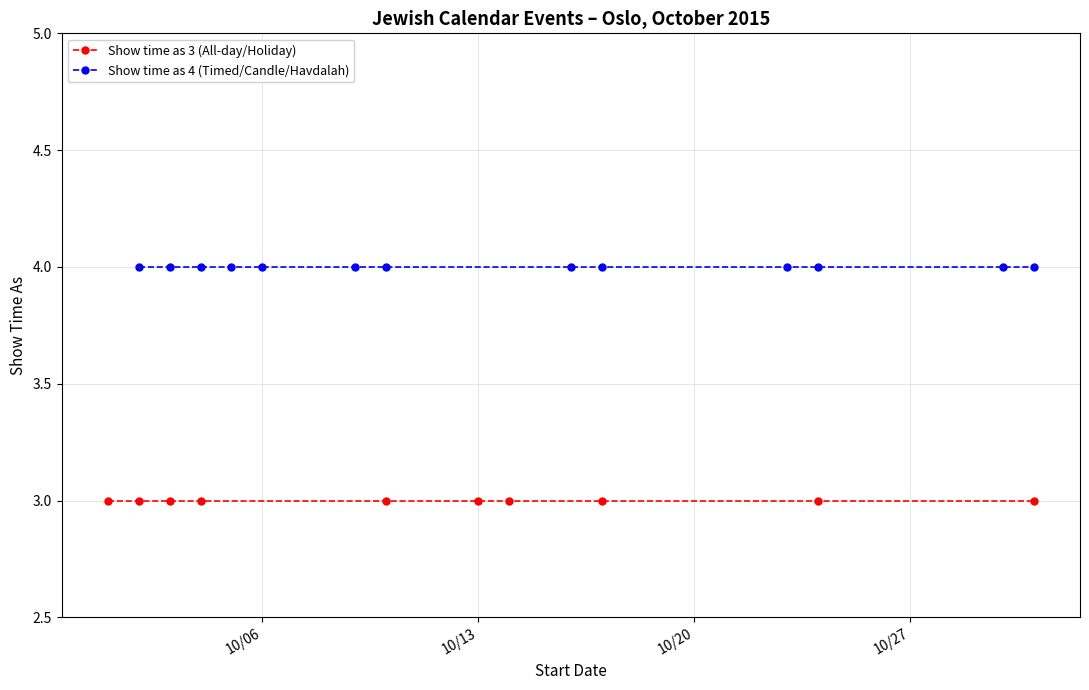

True or false: All Day Events (show_time=3) and Timed Events (show_time=4) cross at least once.

False